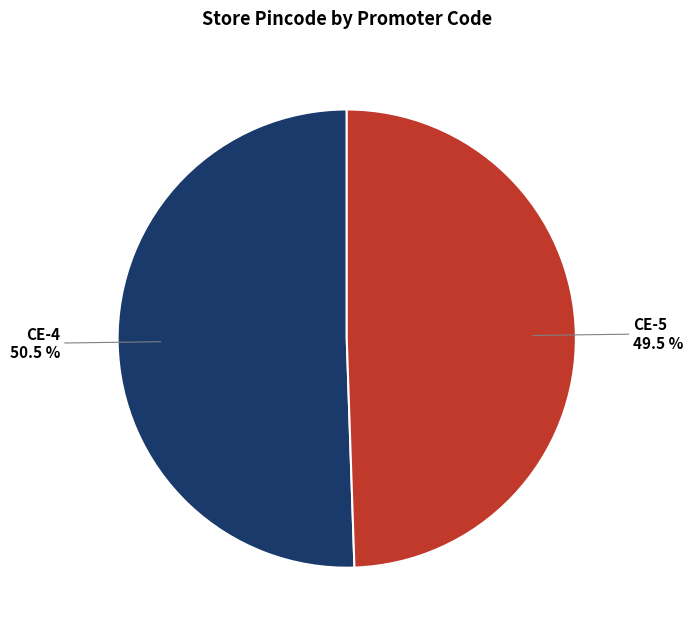

Does any single category account for the majority?

Yes